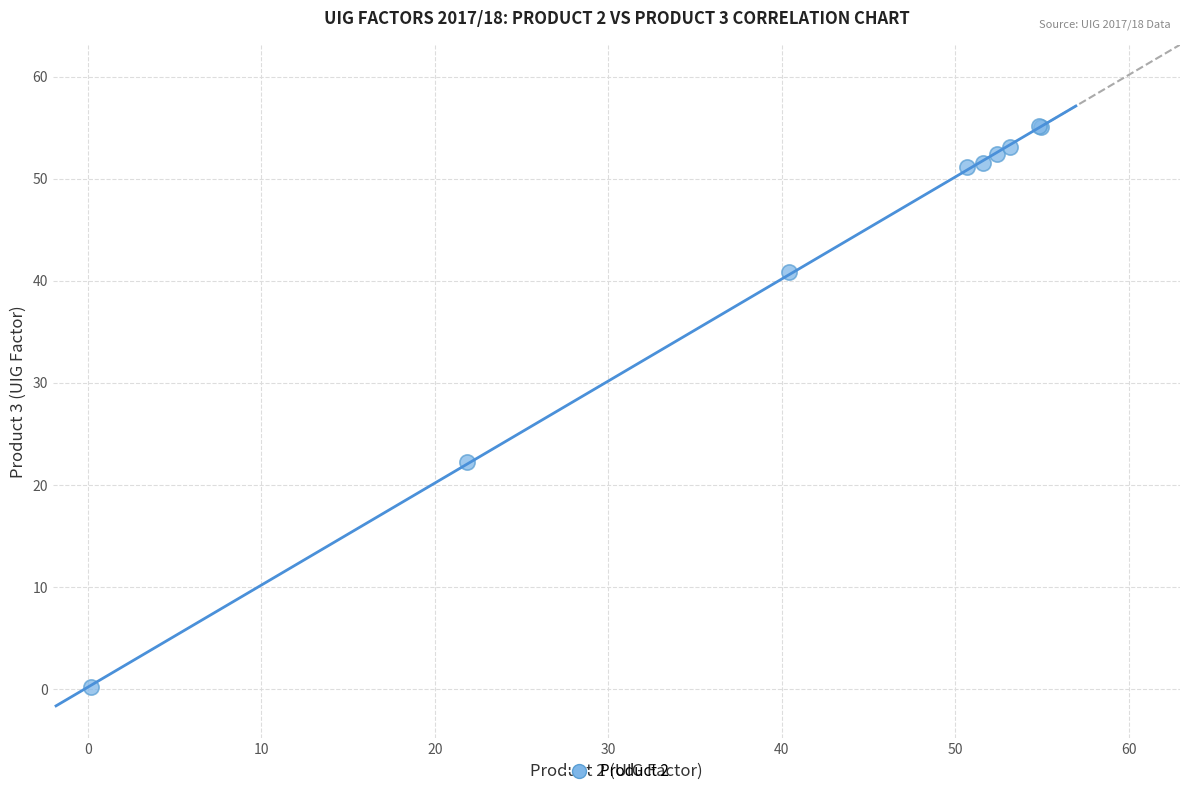

What Y value in the scatter plot is closest to 27?

22.2